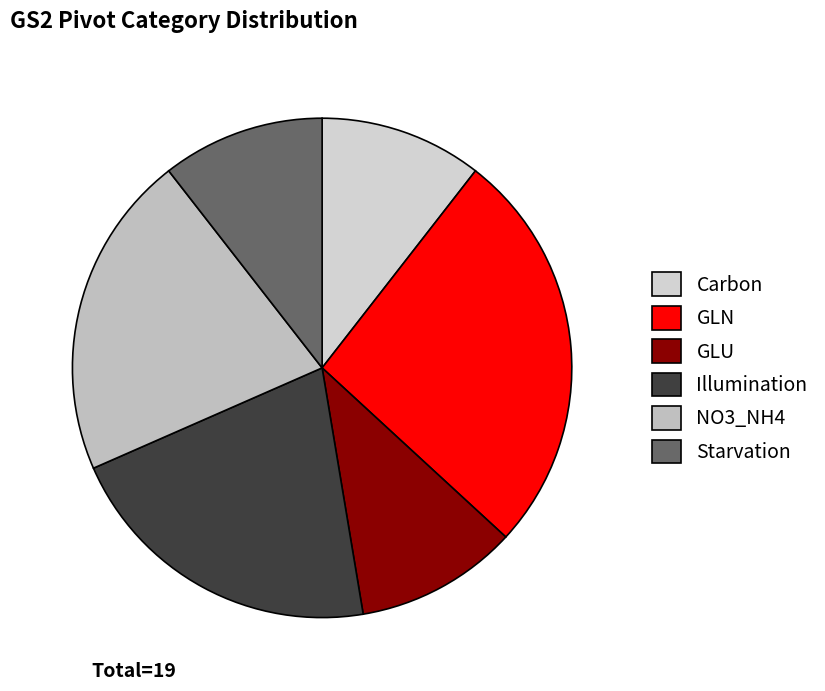

Rank the categories by value from lowest to highest.

Carbon, GLU, Starvation, Illumination, NO3_NH4, GLN